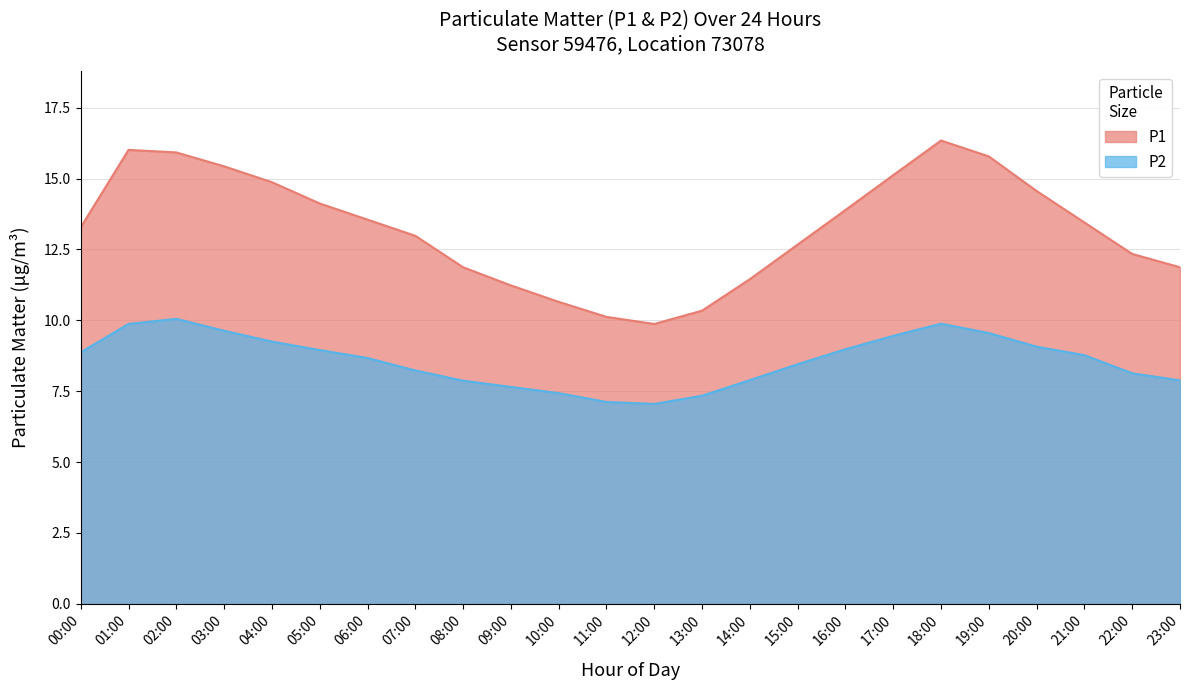

Reading right to left, what are all the values shown in this chart?

P1: 11.9	12.3	13.4	14.6	15.8	16.3	15.1	13.9	12.7	11.4	10.3	9.9	10.1	10.7	11.2	11.9	13.0	13.6	14.1	14.9	15.4	15.9	16.0	13.3
P2: 7.9	8.1	8.8	9.1	9.6	9.9	9.4	9.0	8.4	7.9	7.3	7.0	7.1	7.4	7.7	7.9	8.2	8.7	8.9	9.2	9.6	10.1	9.9	8.9